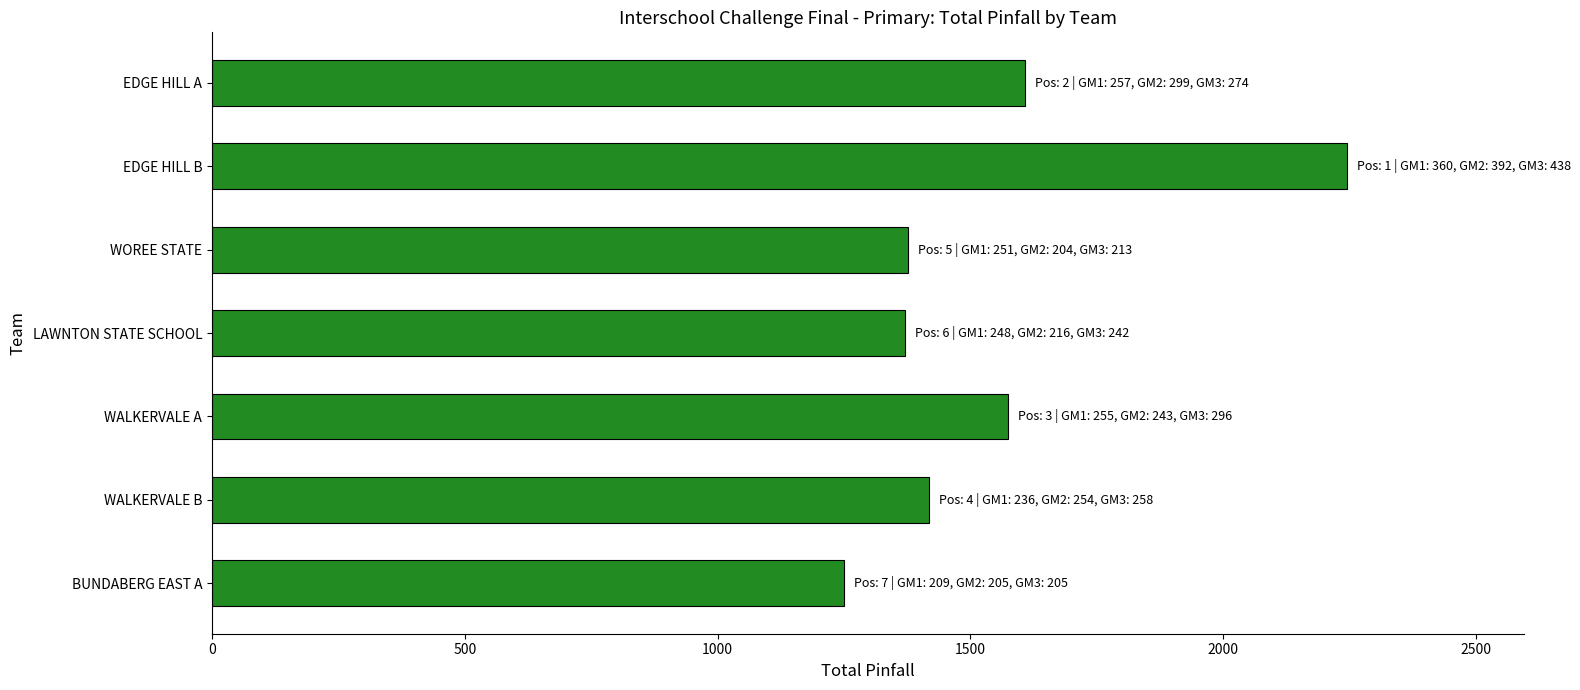

At which category does the chart reach its peak across all series?

EDGE HILL B